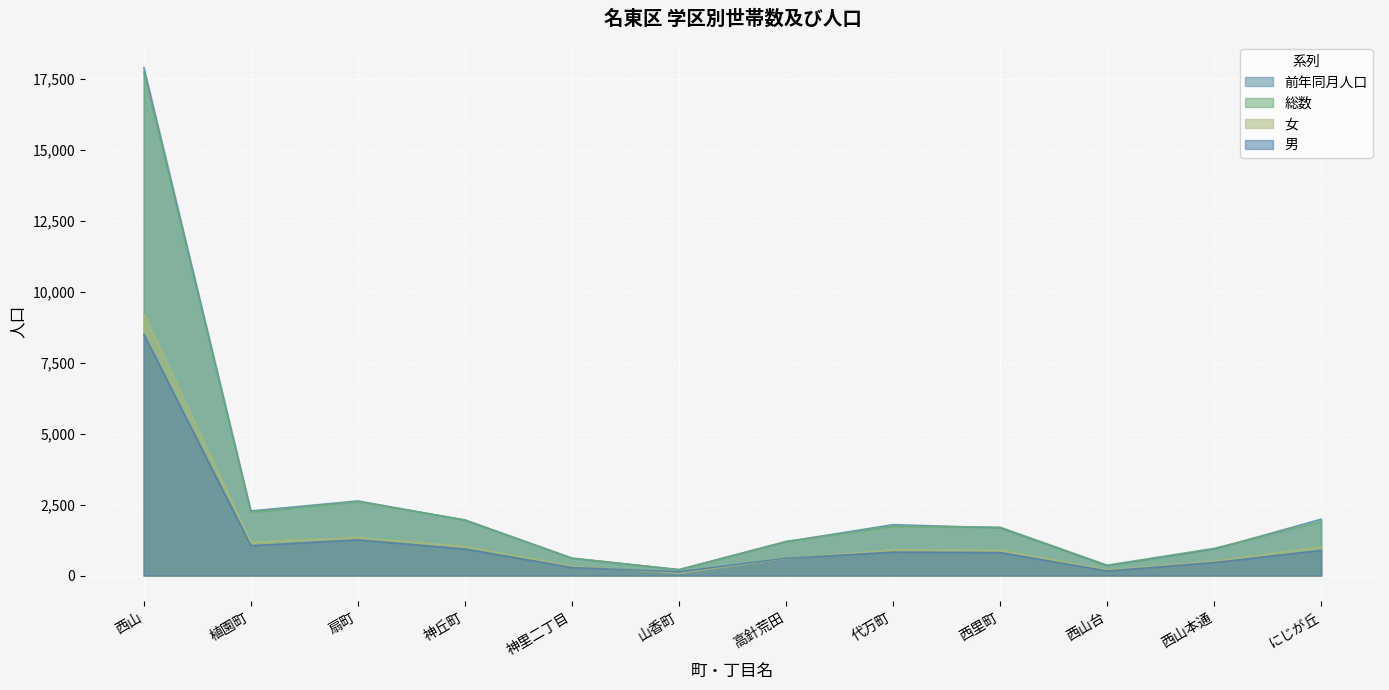

What is the total value across all series at 植園町?

6747